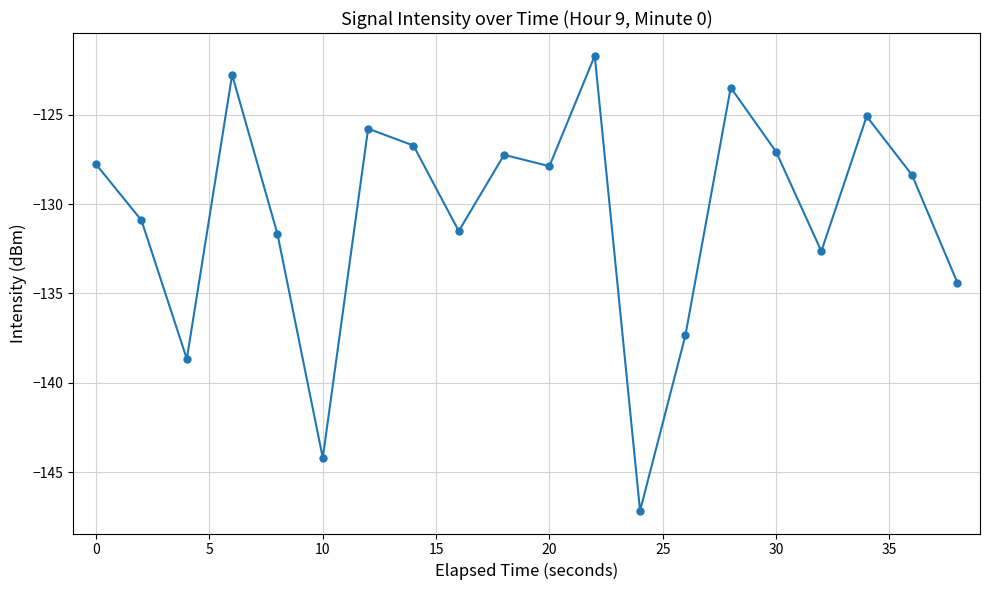

What is the value of the 4th point from the left?

-122.8